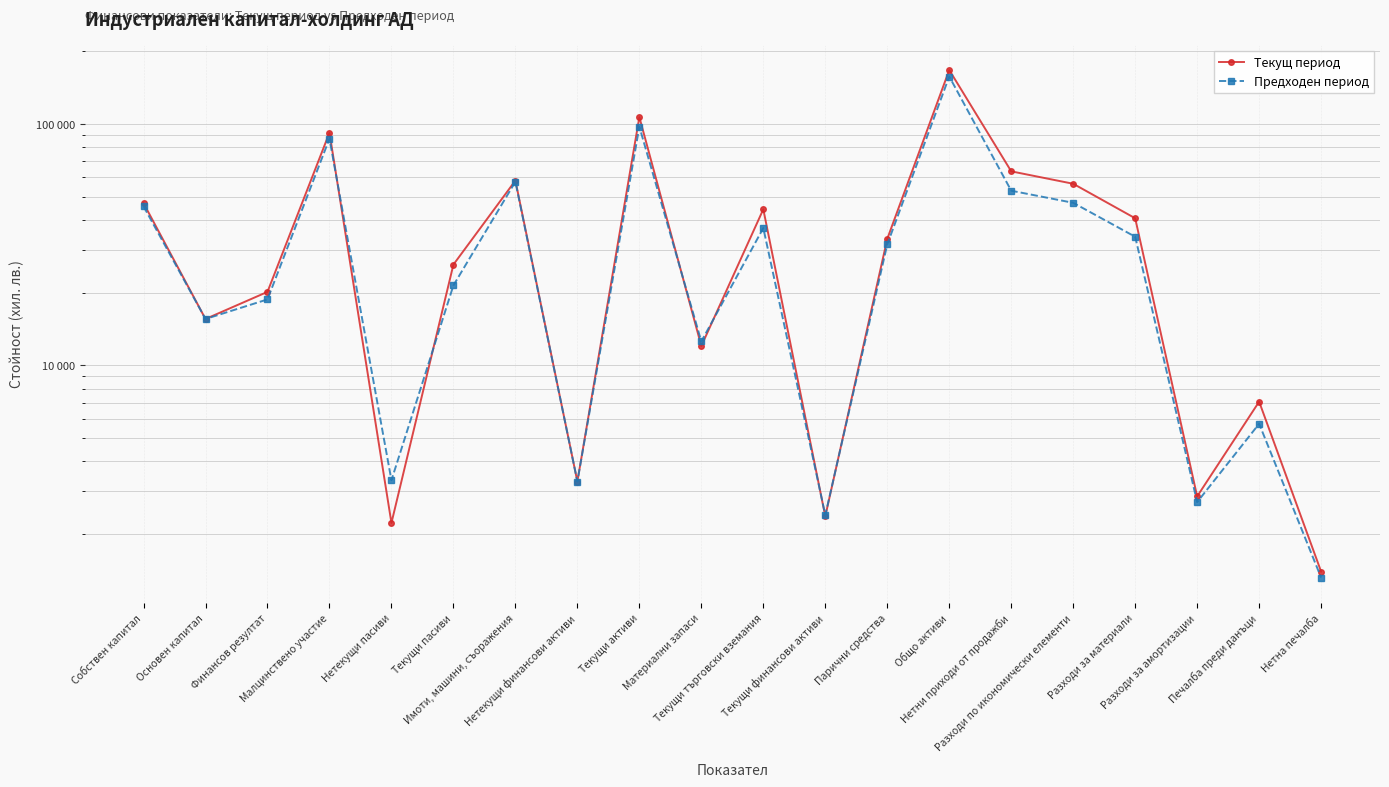

At which category does Текущ период reach its first local peak?

Малцинствено участие